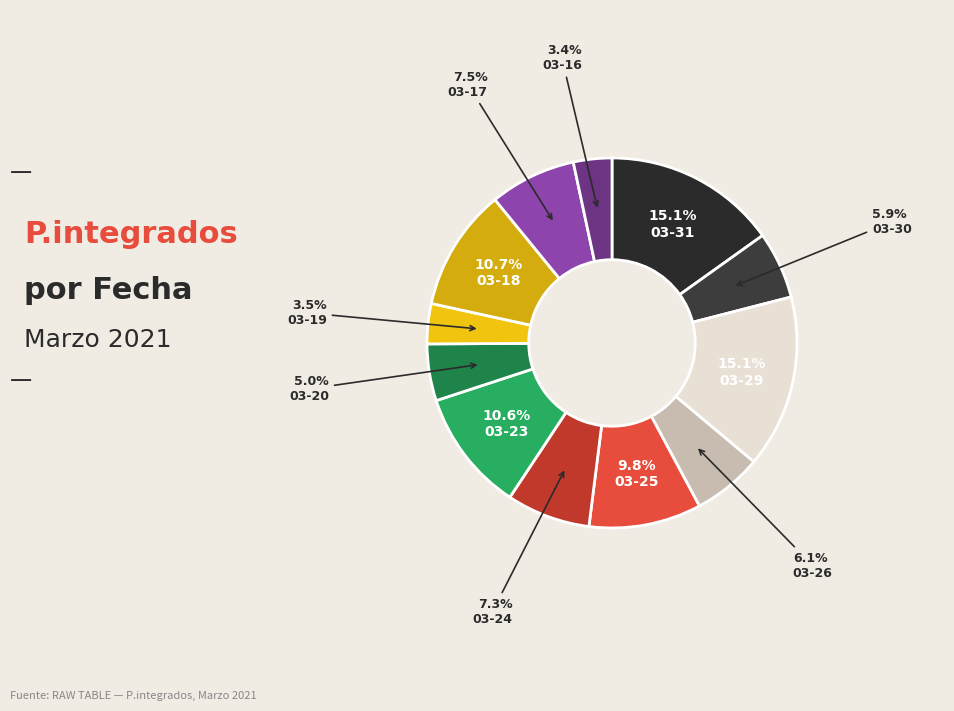

Which slice is the smallest?

2021-03-16